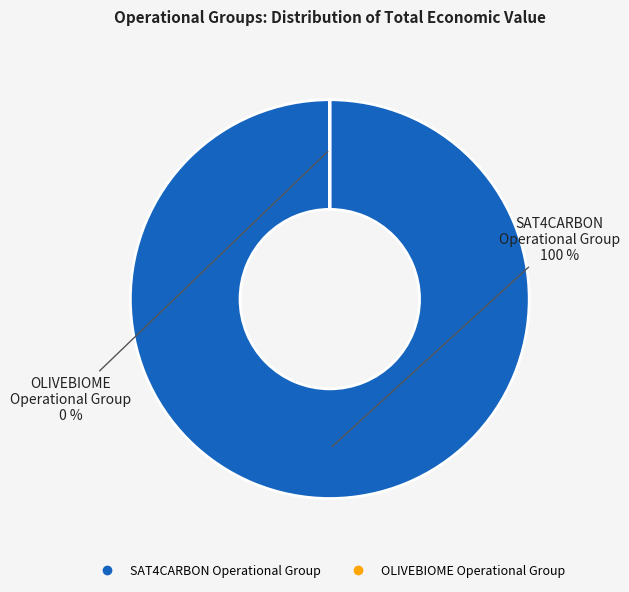

Count the number of slices in the pie.

2